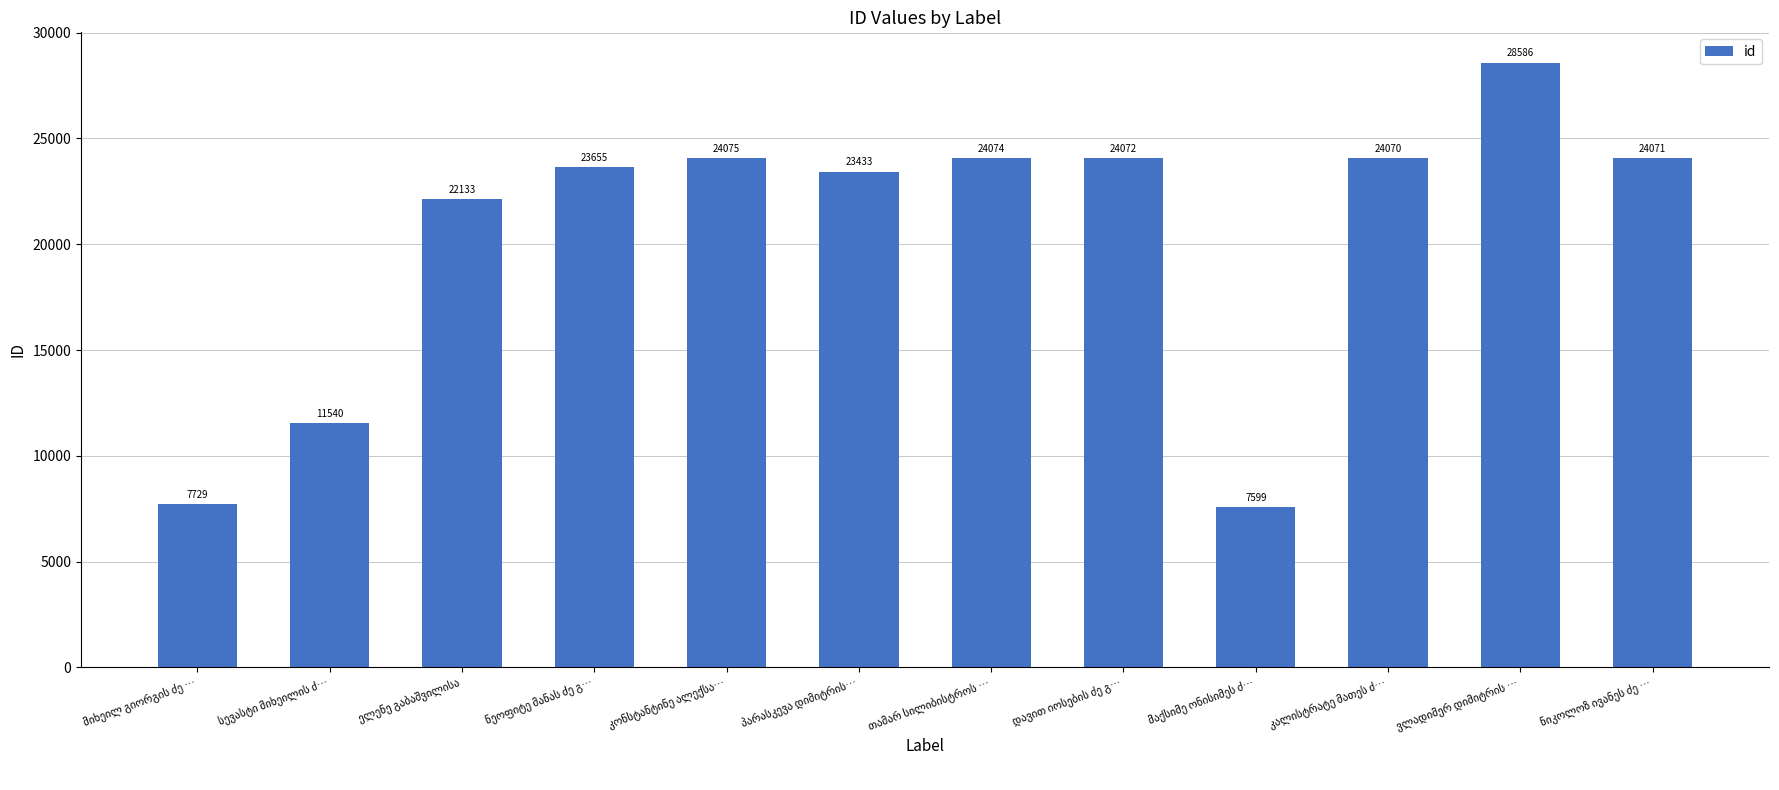

What is the greatest value displayed?

28586